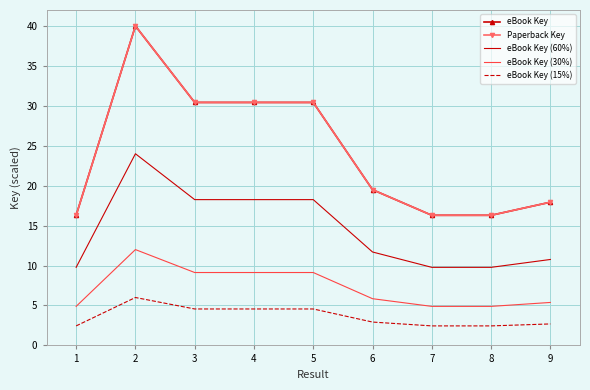

True or false: eBook Key (15%) and eBook Key intersect in this chart.

False